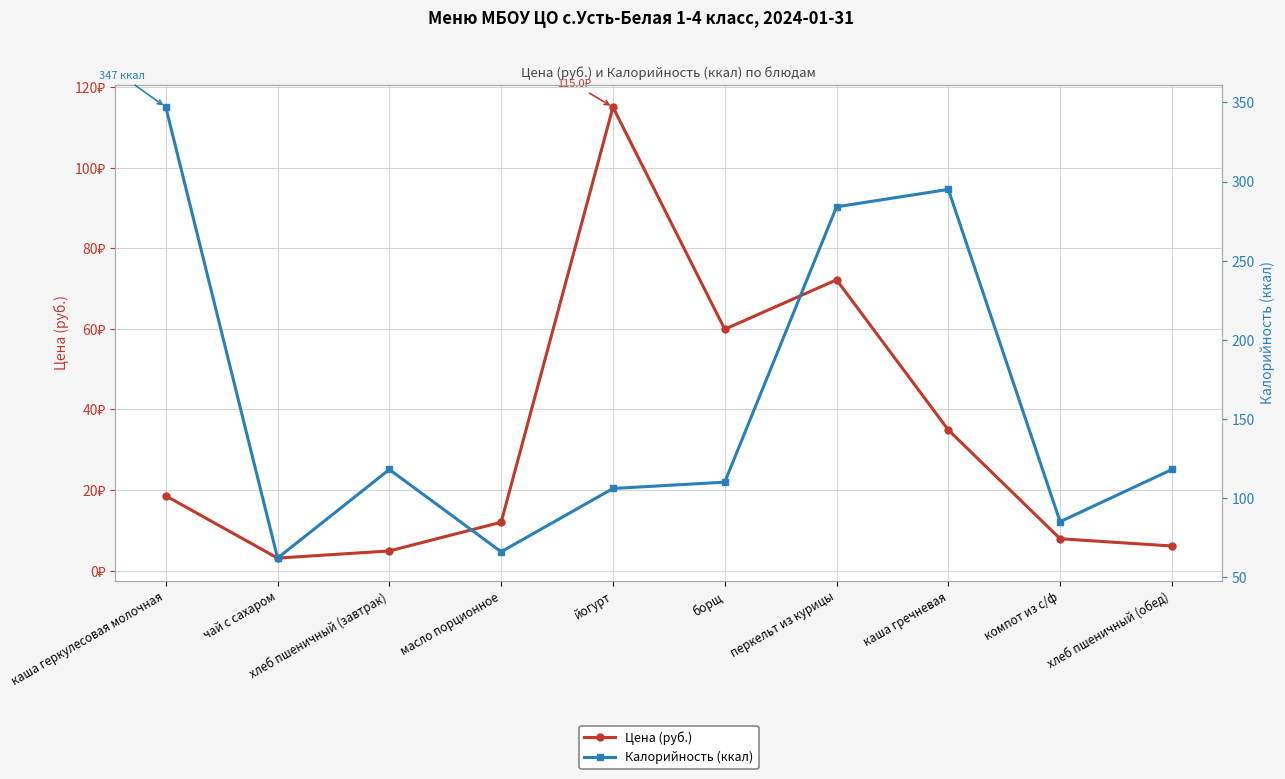

What are all the series names shown in the legend?

Цена (руб.), Калорийность (ккал)